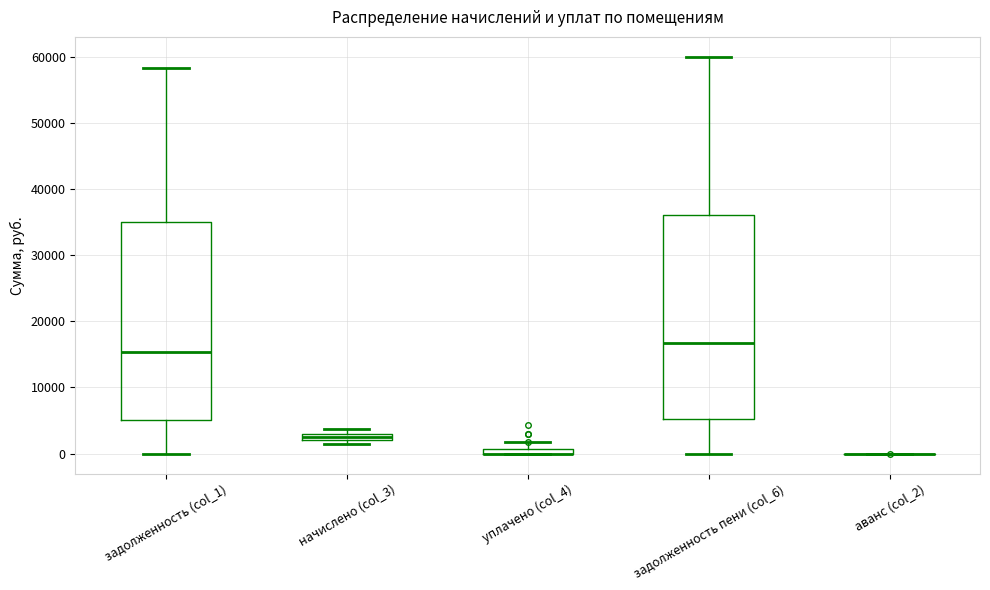

Where does the median line of the box for задолженность (col_1) sit on the y-axis? The values are not printed on the chart, so give them approximately, as read against the axis.

15000